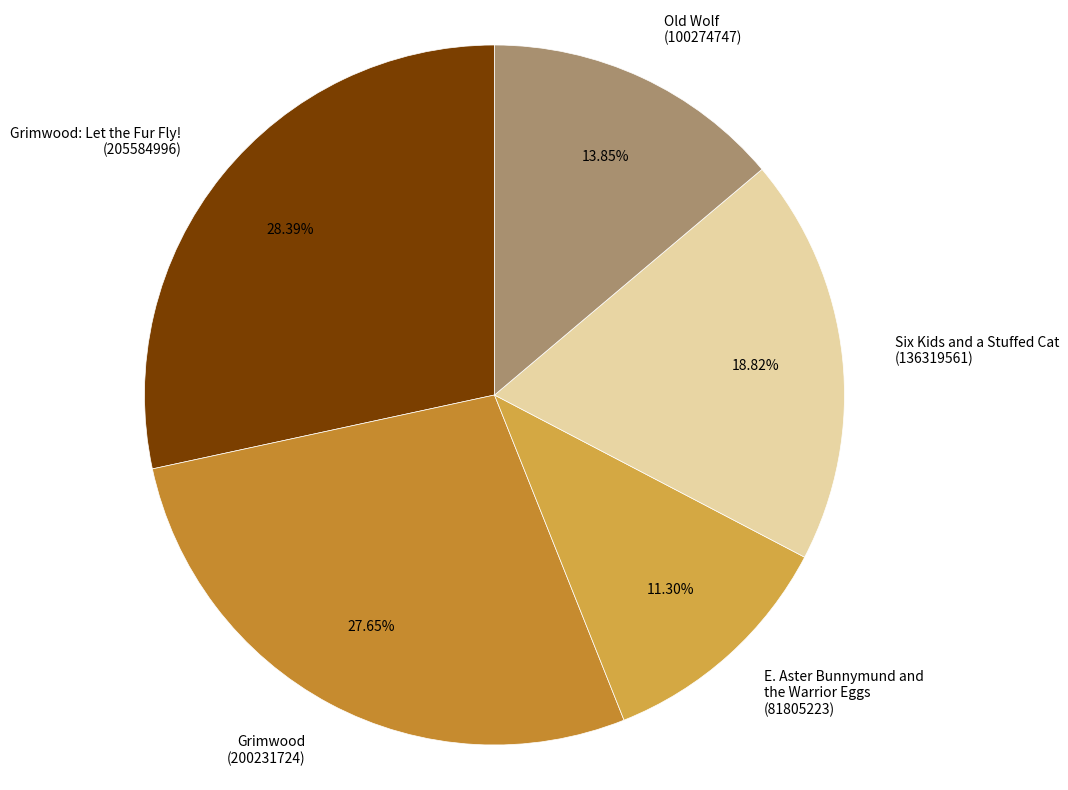

Does Old Wolf (100274747) account for over 50% of the chart?

No